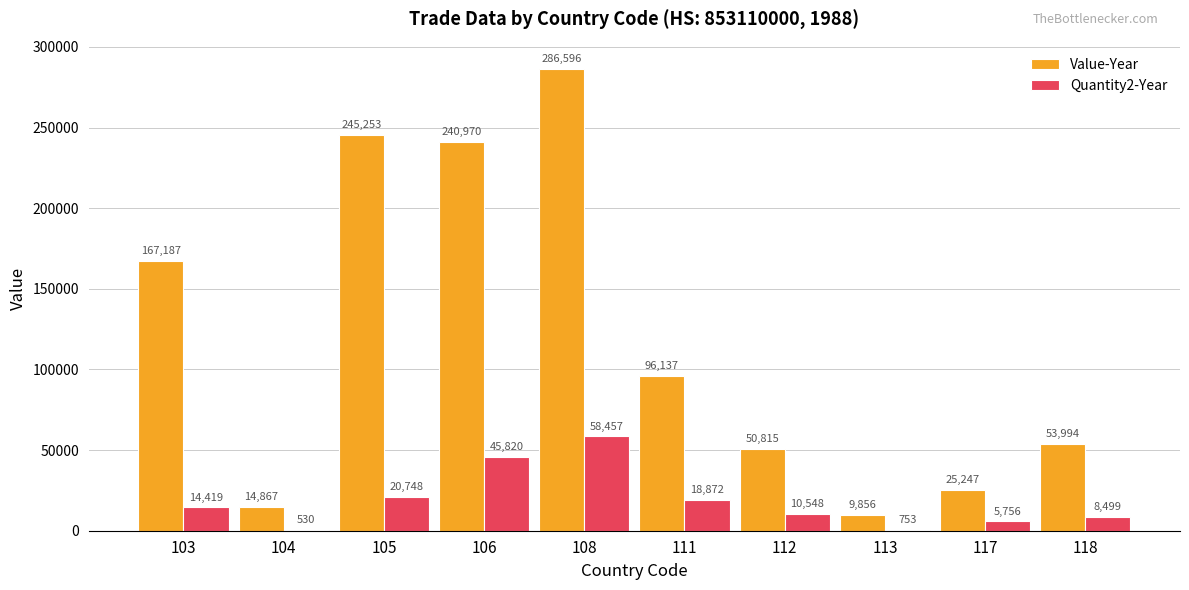

Are the bars grouped side by side (vs. stacked)?

Yes